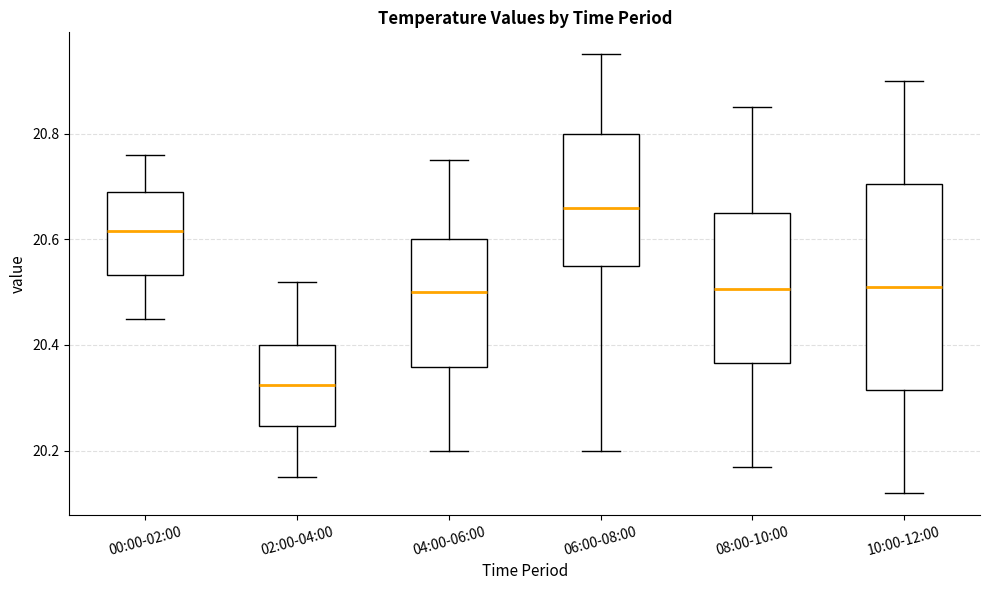

Where does the upper whisker of the box for 08:00-10:00 end on the y-axis? The values are not printed on the chart, so give them approximately, as read against the axis.

20.86